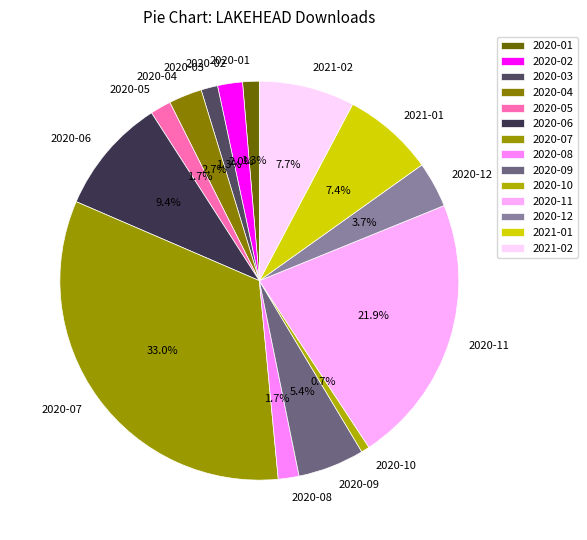

Which category has the smallest portion of the pie?

2020-10